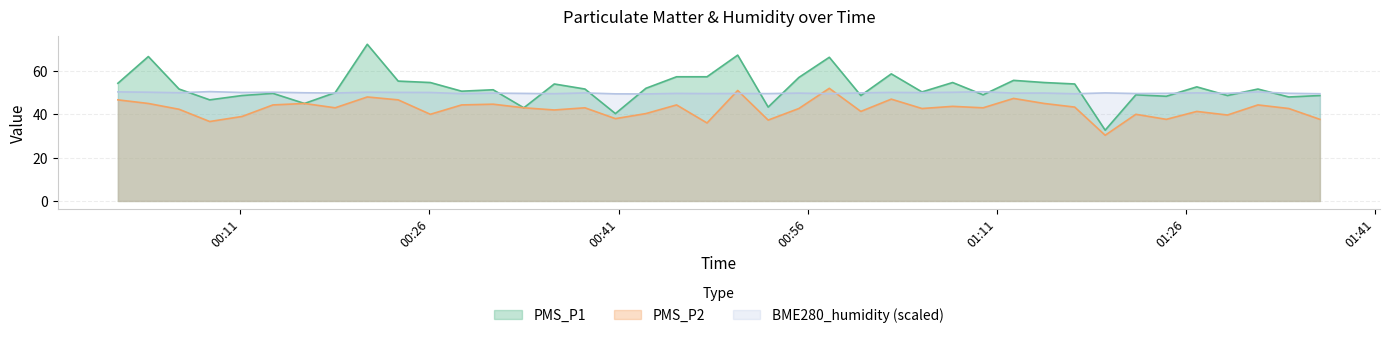

How many lines are shown in the chart?

3